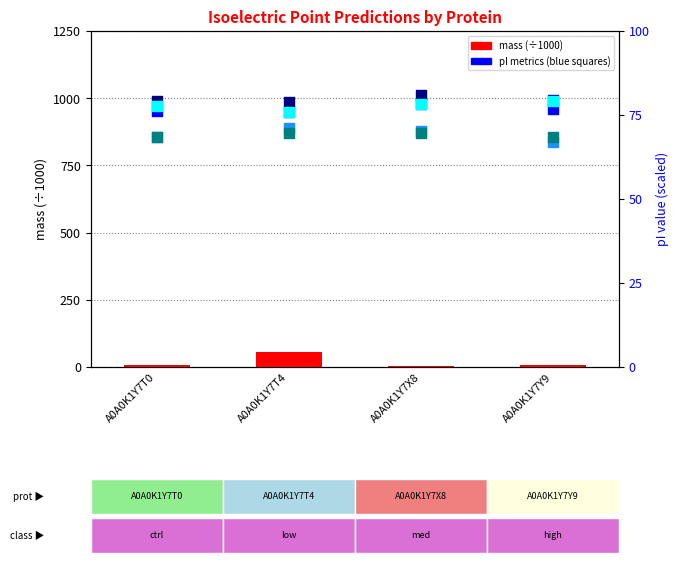

What is the total value across all series at A0A0K1Y7Y9?

43.4